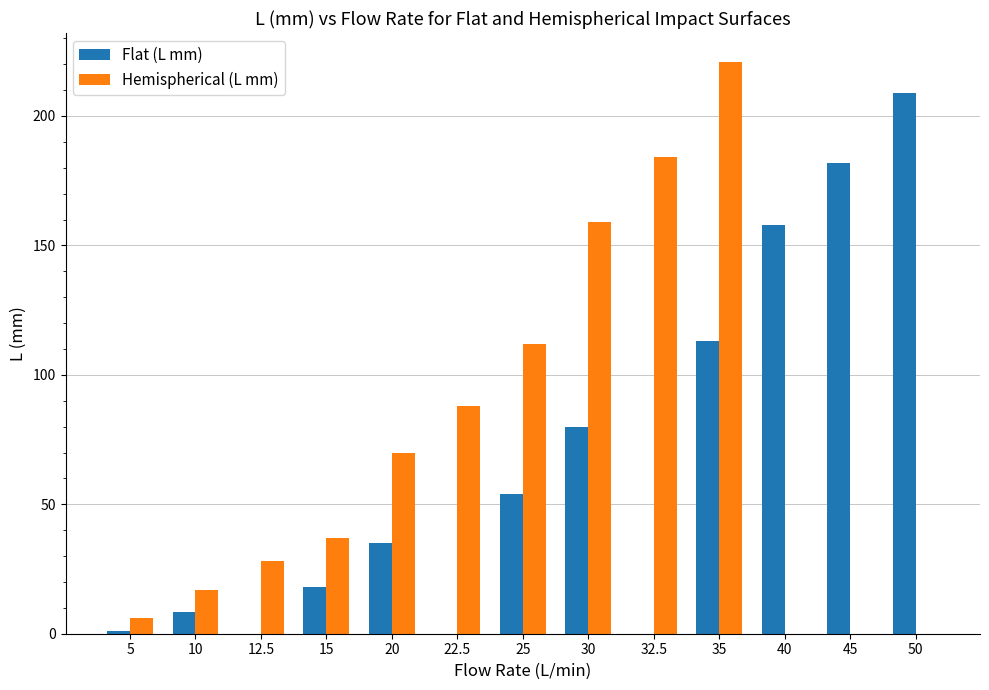

What are all the series names shown in the legend?

Flat (L mm), Hemispherical (L mm)